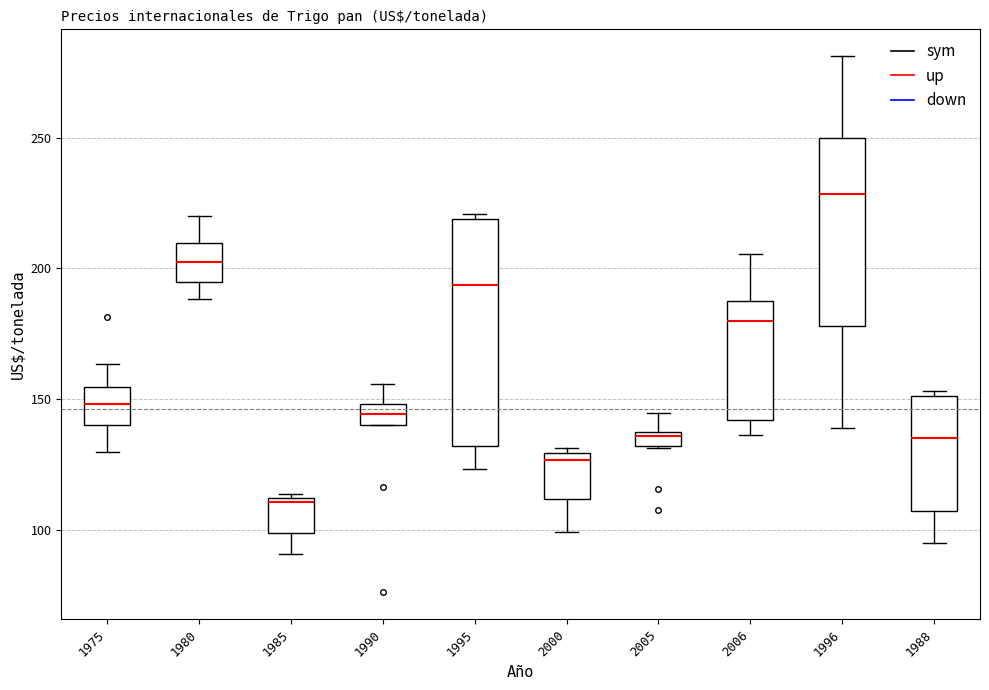

Where does the median line of the box at x = 2006 sit on the y-axis? The values are not printed on the chart, so give them approximately, as read against the axis.

180